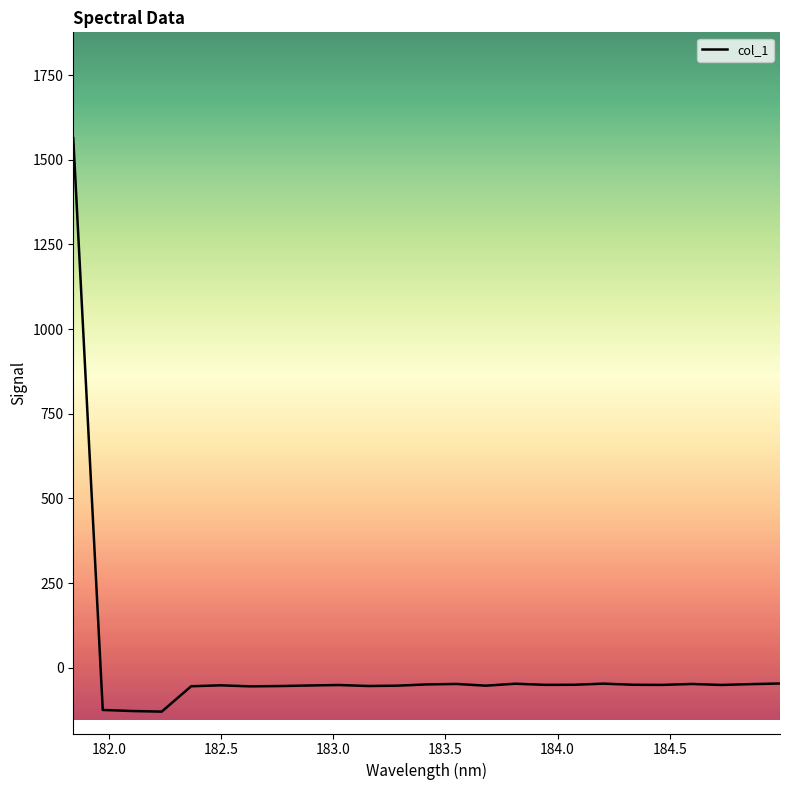

What is the greatest value displayed?

1563.4